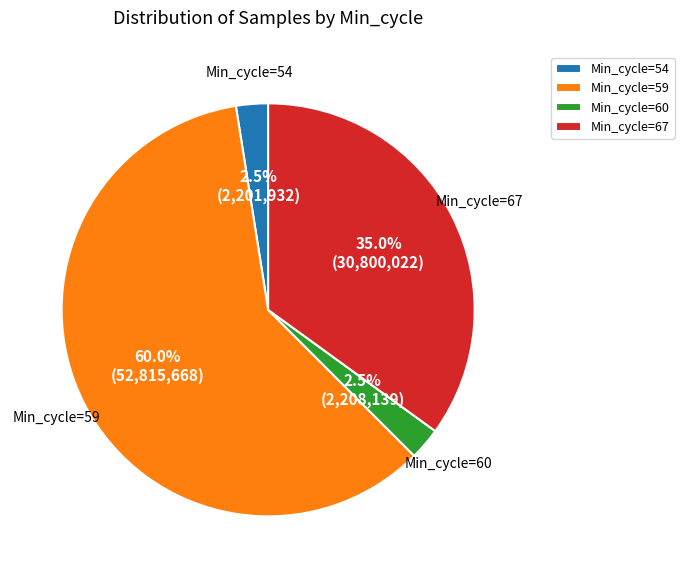

Is the sum of Min_cycle=54 and Min_cycle=59 greater than half?

Yes